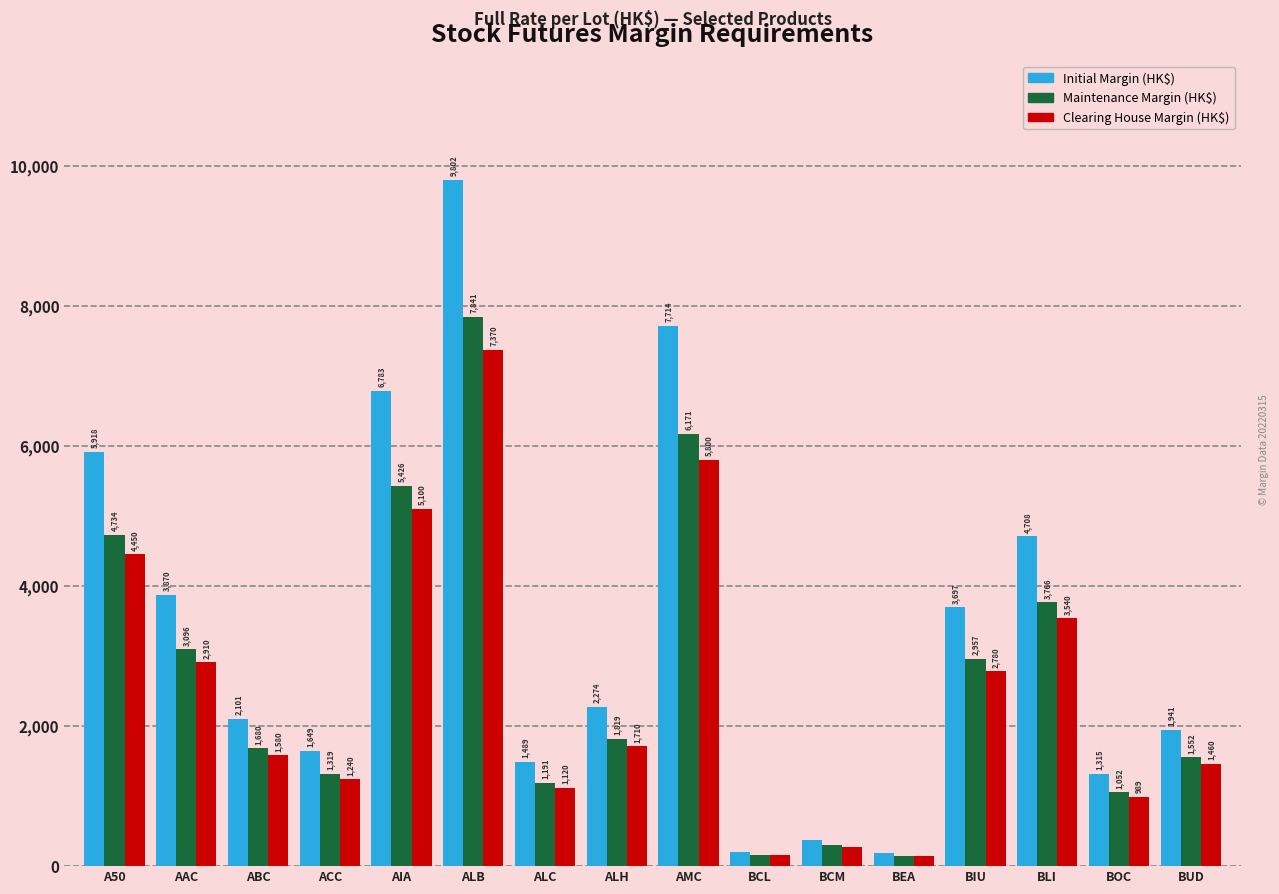

At which label is Clearing House Margin (HK$) closest to 3755?

BLI